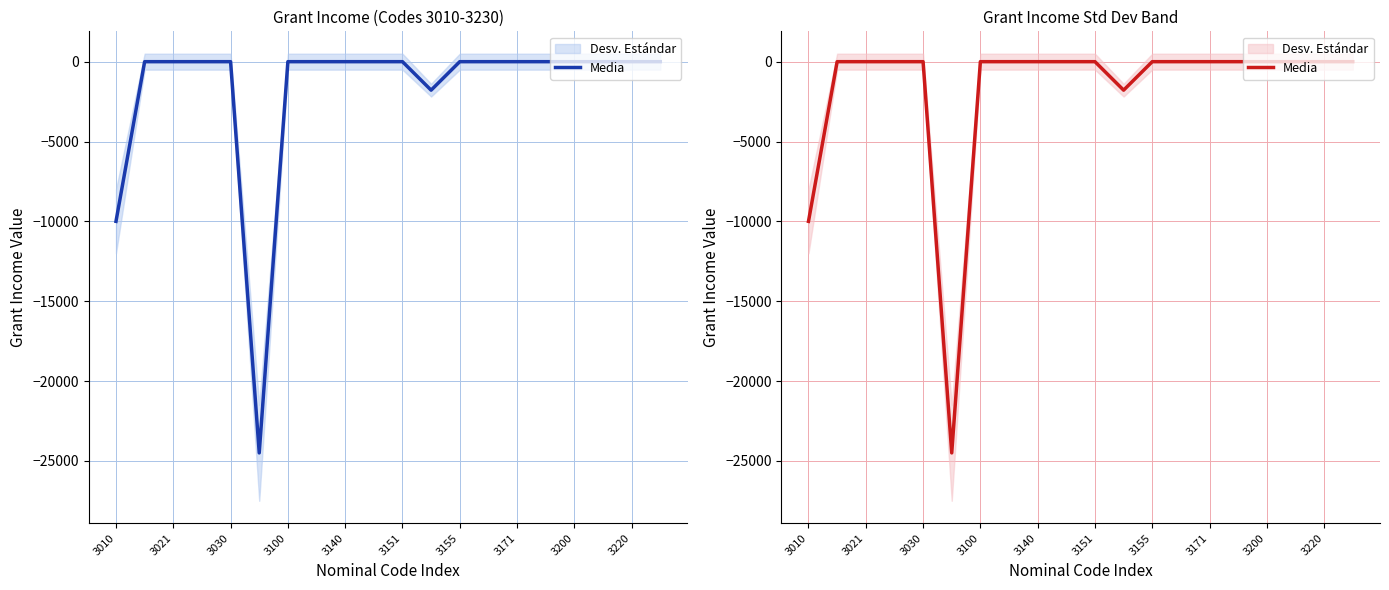

Between 3220 and 3151, which is larger?

3220